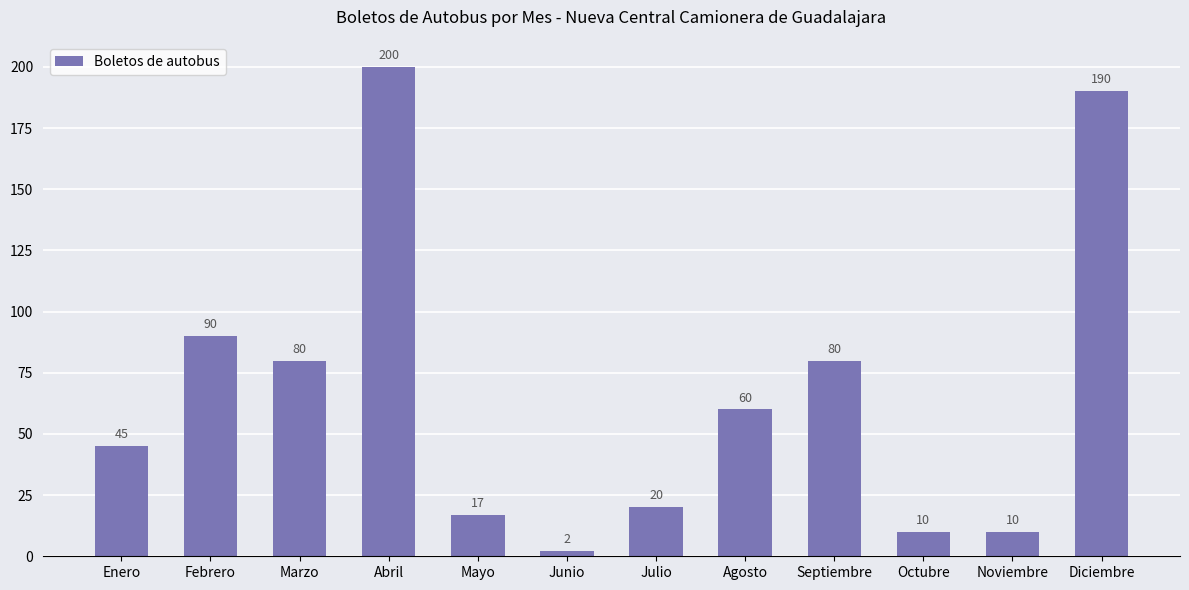

What is the difference between the maximum and second lowest values?

190